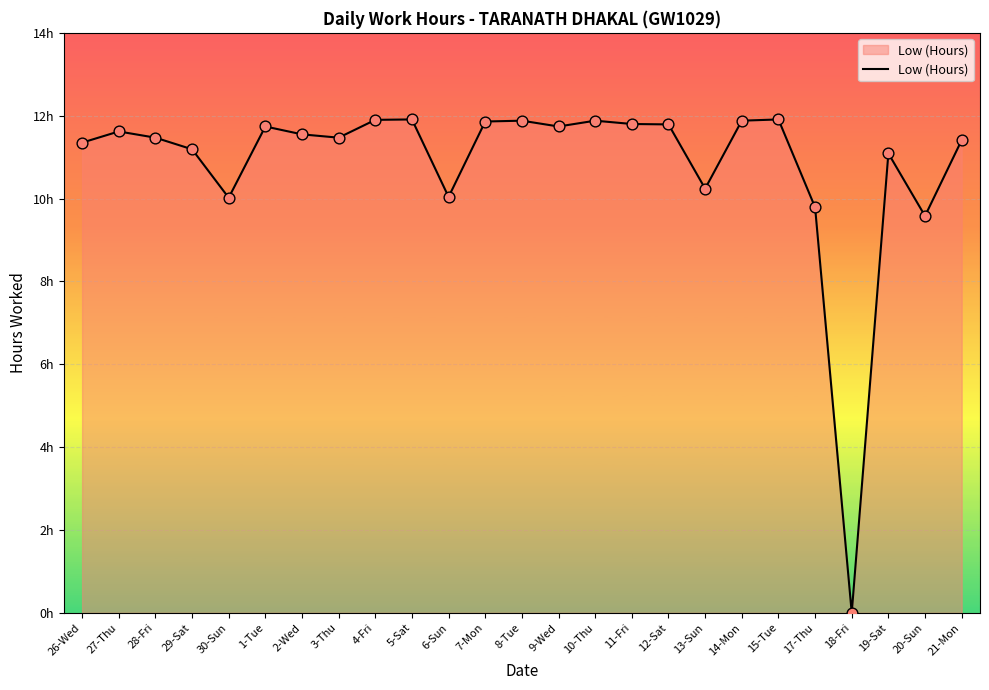

Approximately how many times larger is the value at 6-Sun compared to 1-Tue?

0.9